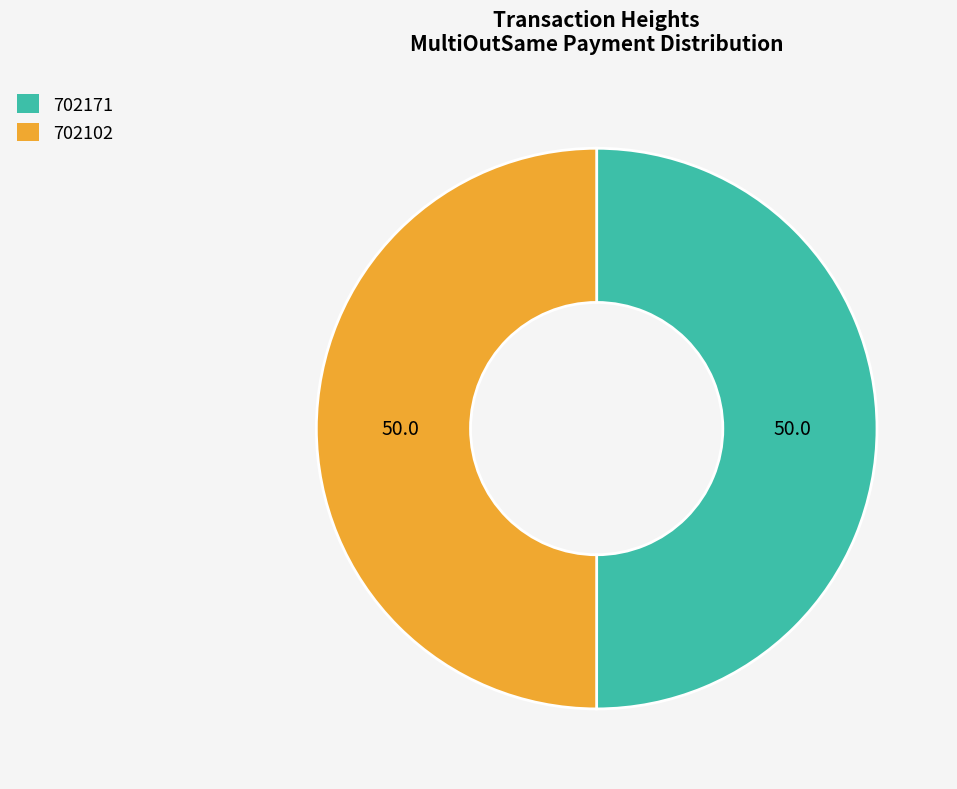

Do 702171 and 702102 together represent more than half of the pie?

Yes